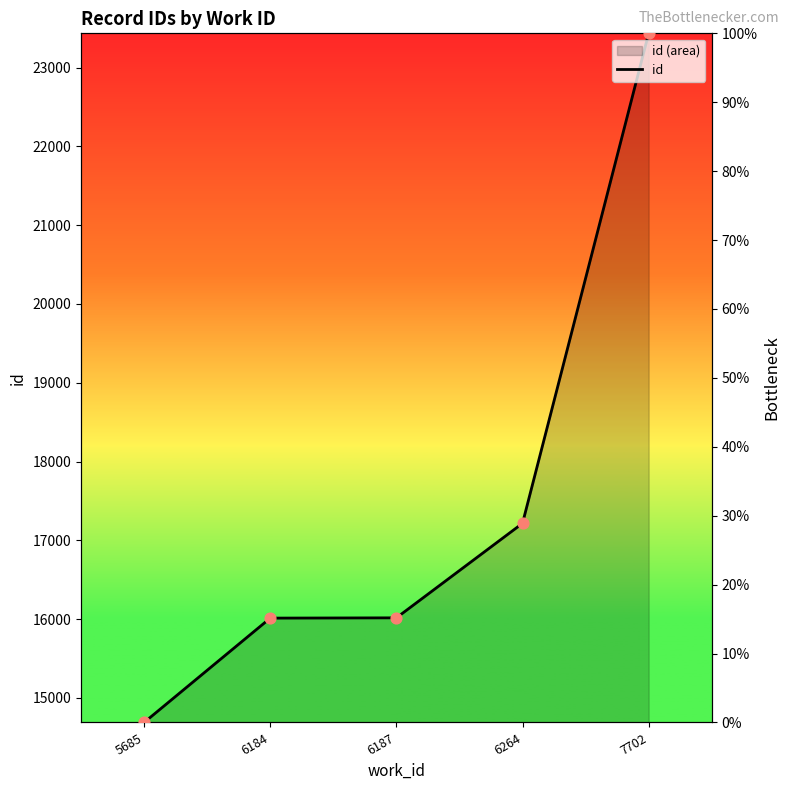

Which has a higher value, 7702 or 6264?

7702